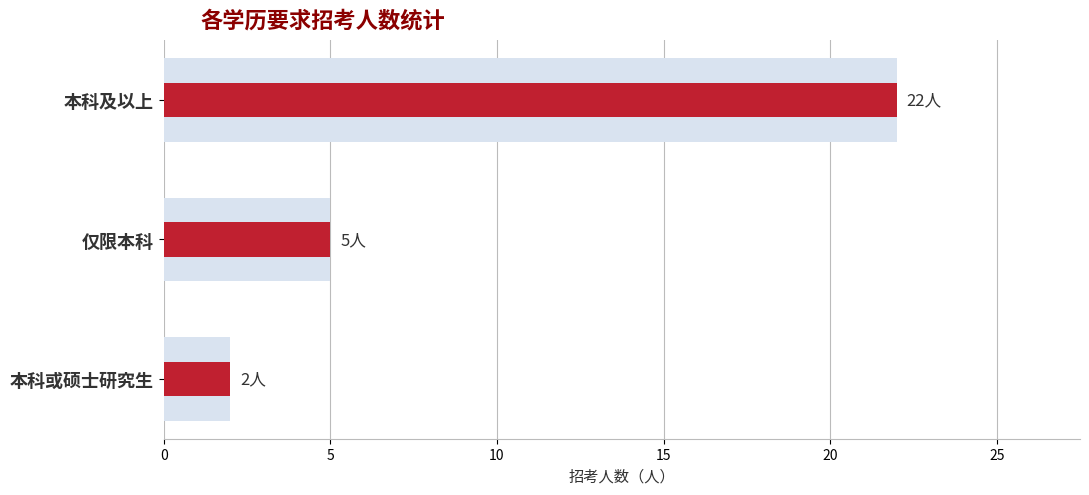

How many values are between 2 and 22?

3